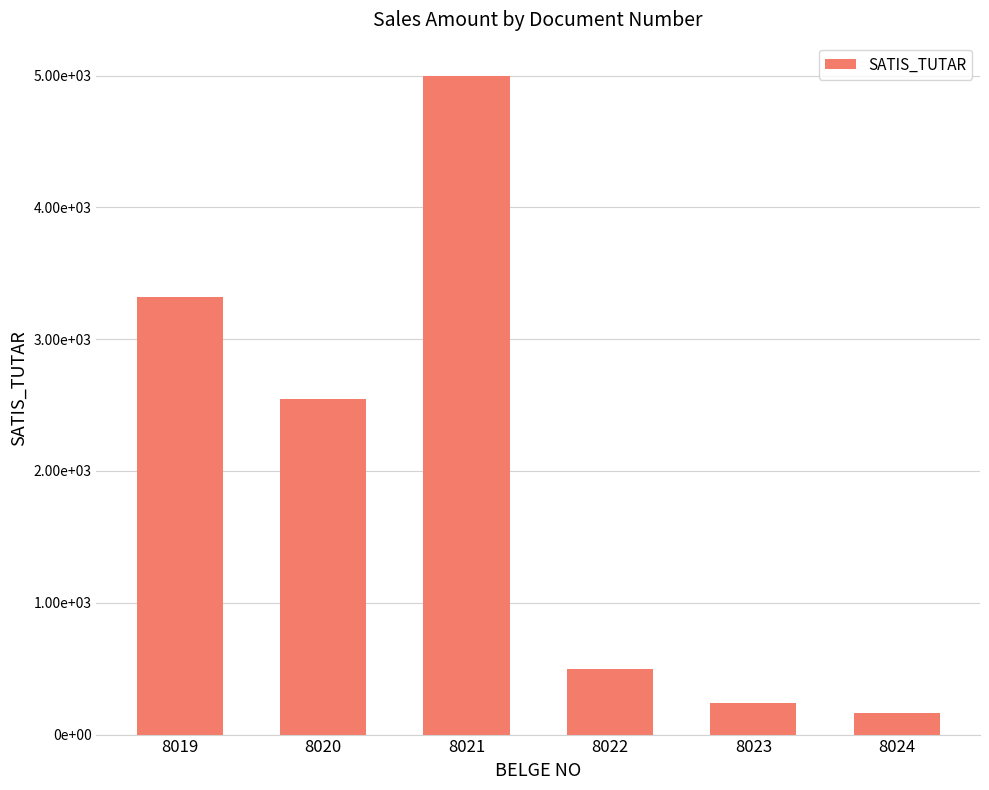

Are the bars horizontal?

No